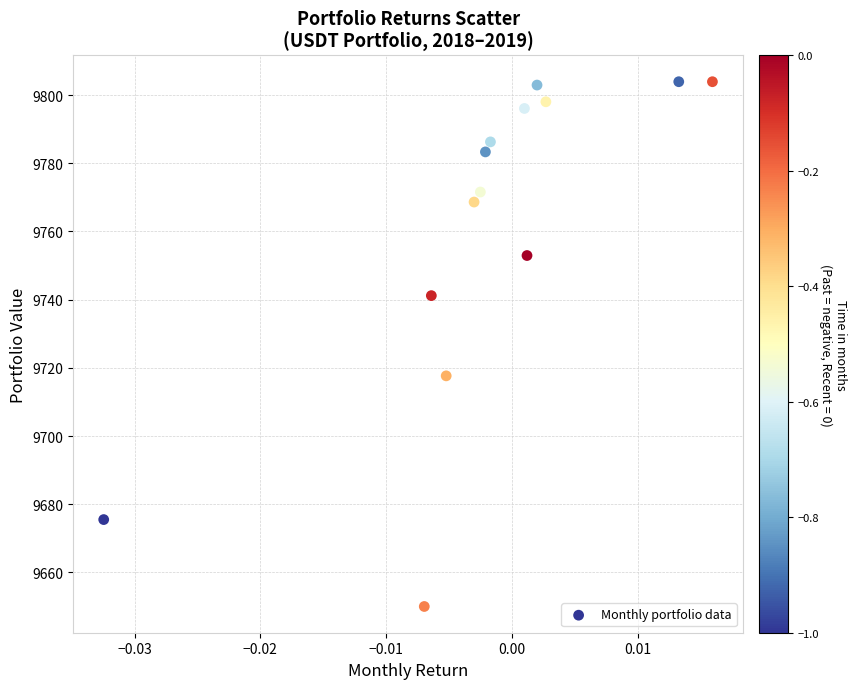

What is the range of Y values (max minus min)?

153.9